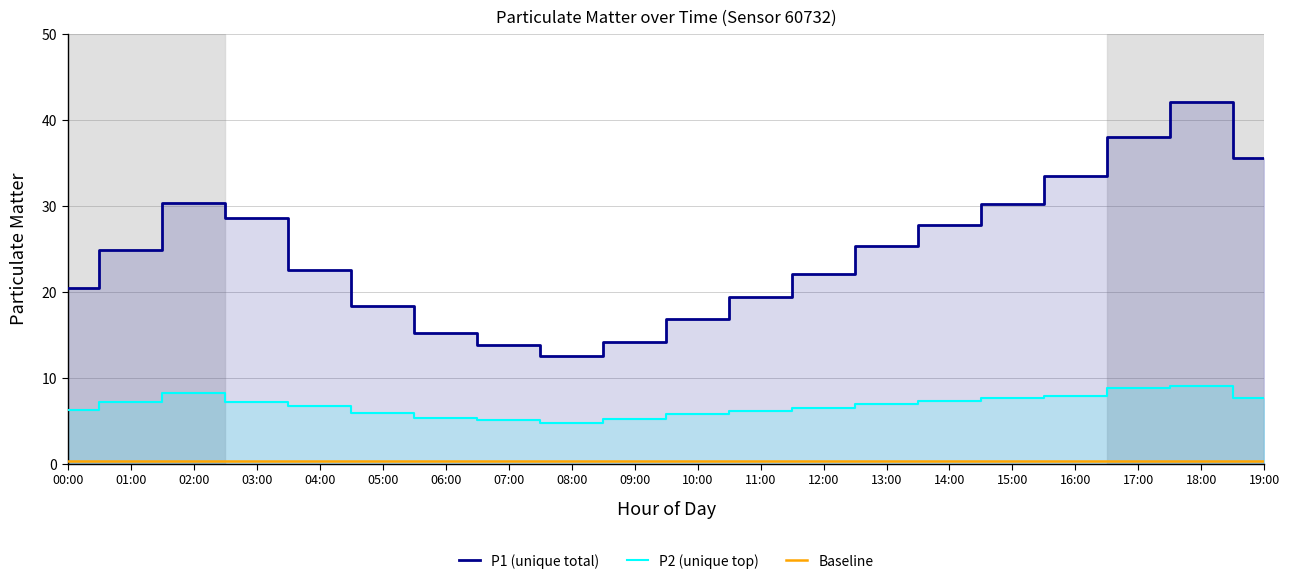

What is the maximum value for P1 (unique total)?

42.1